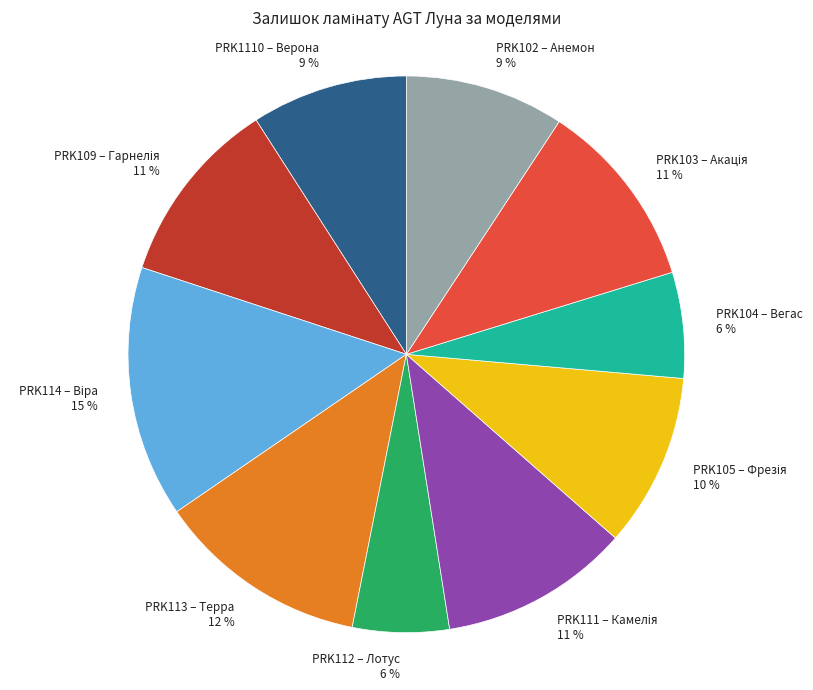

The PRK102 – Анемон slice represents 9% of the pie. True or false?

True